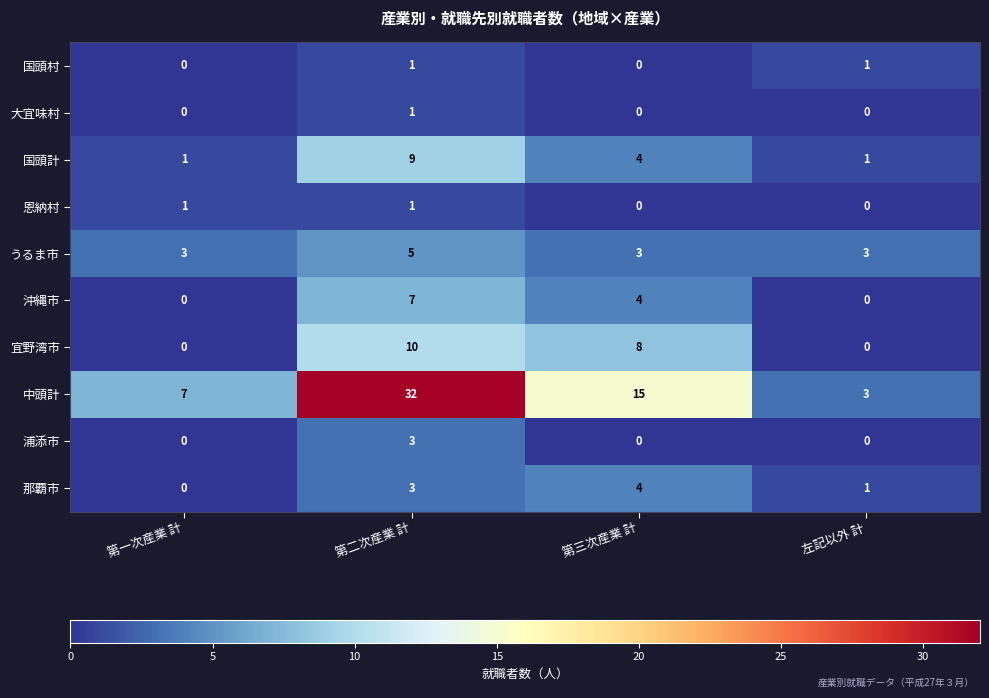

What is the maximum value shown in the chart?

32